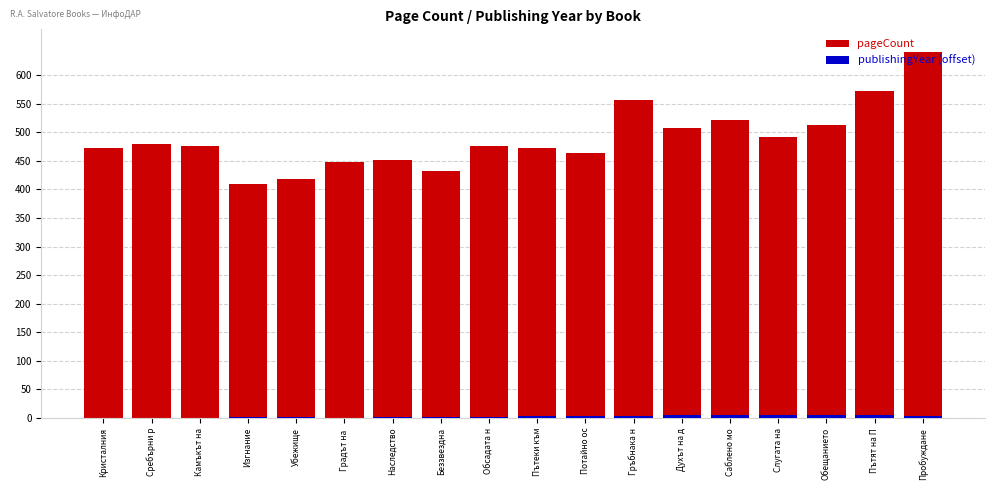

At which label does publishingYear (offset) reach its minimum?

Кристалния